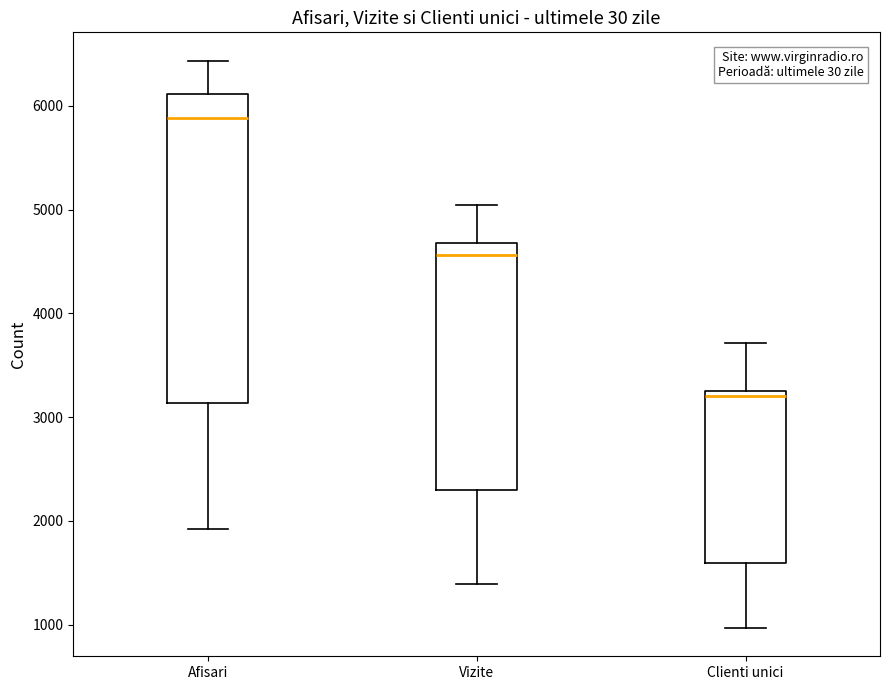

Where does the lower whisker of the box for Vizite end on the y-axis? The values are not printed on the chart, so give them approximately, as read against the axis.

1400